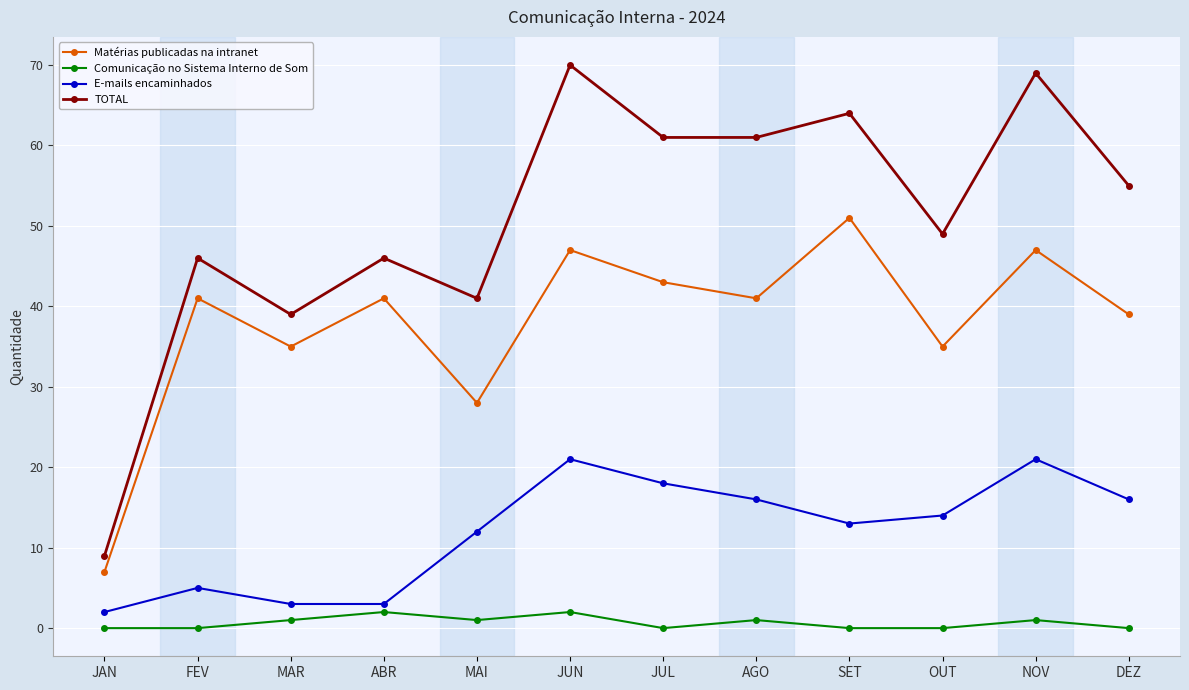

True or false: Comunicação no Sistema Interno de Som and TOTAL cross at least once.

False